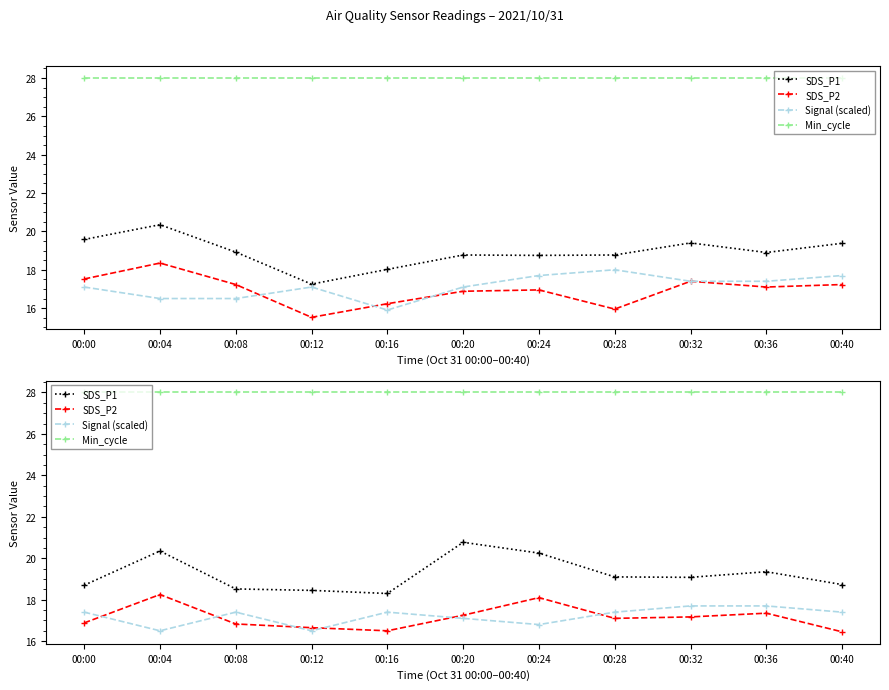

What is the value of the SDS_P2 point at the 9th from the left?

17.2